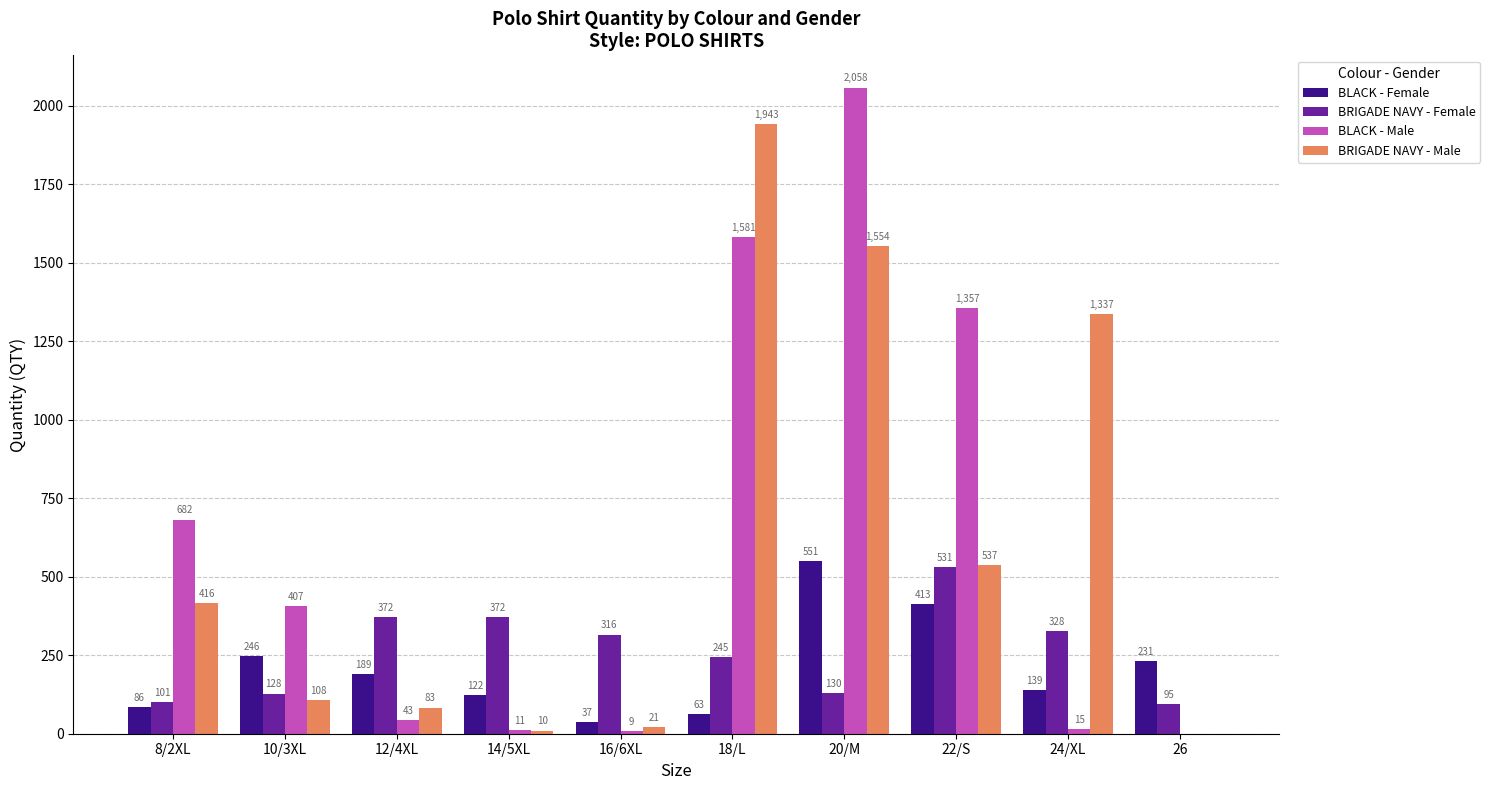

Between 18/L and 26, which series saw the biggest shift?

BRIGADE NAVY - Male